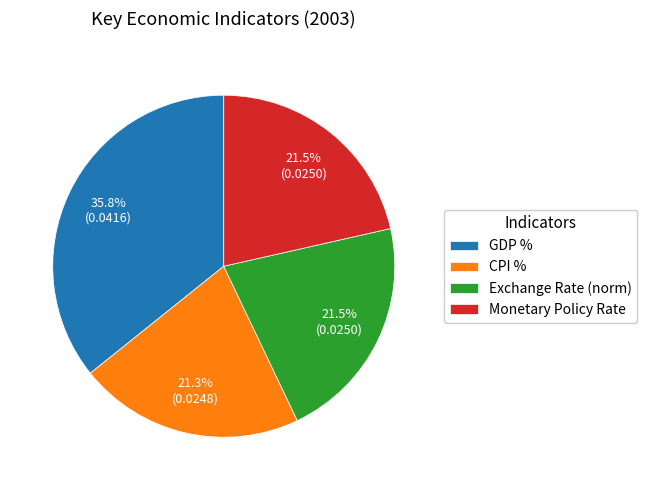

Is there a majority slice in this chart?

No